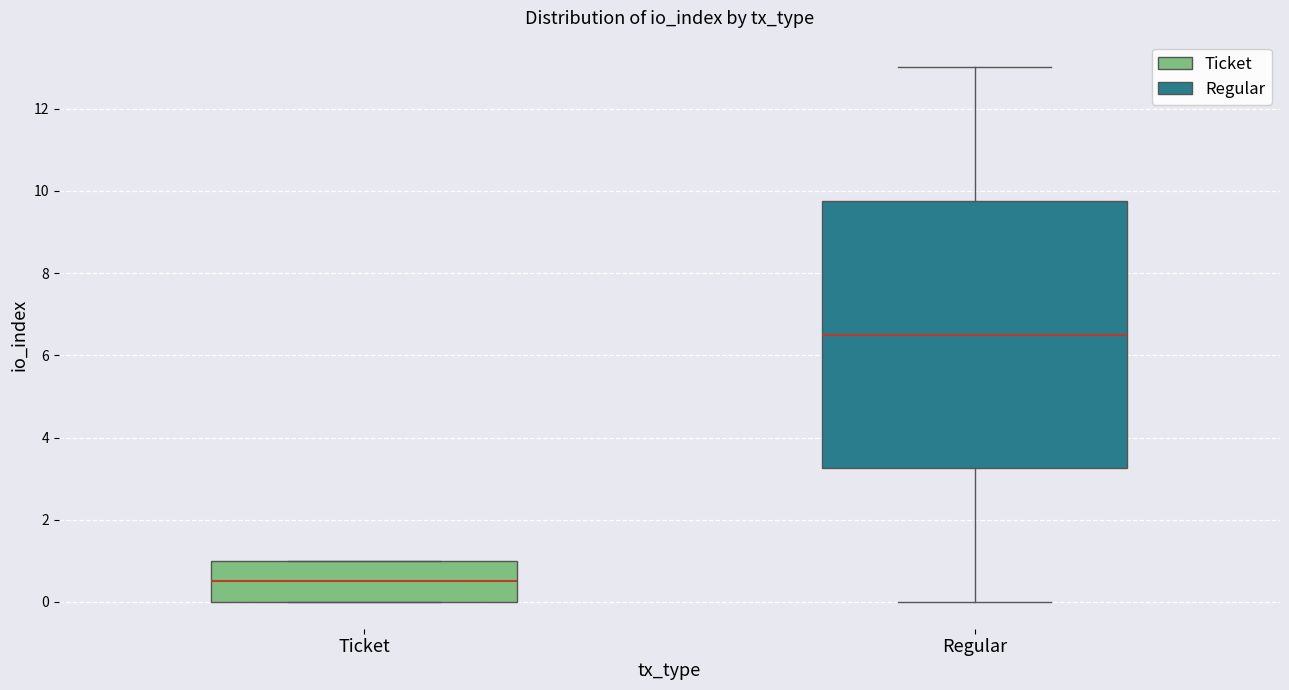

Which box is the tallest, from its lower edge to its upper edge?

Regular